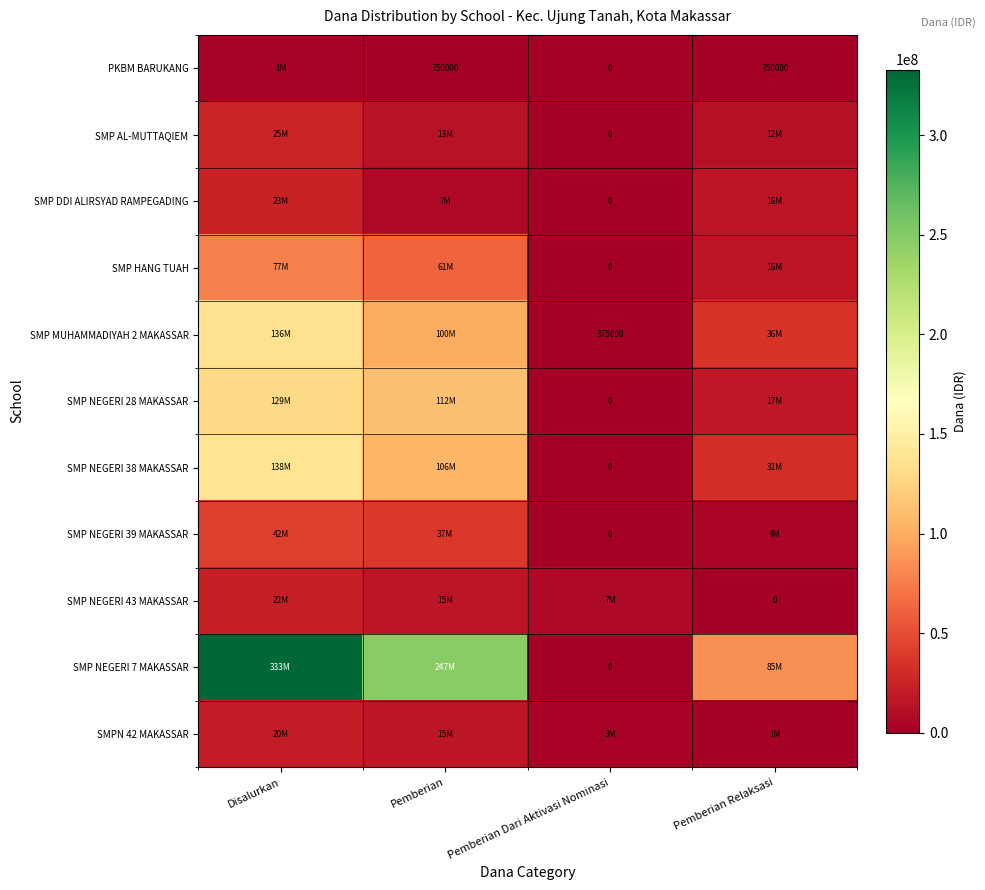

What value does the PKBM BARUKANG series have at Disalurkan?

1500000